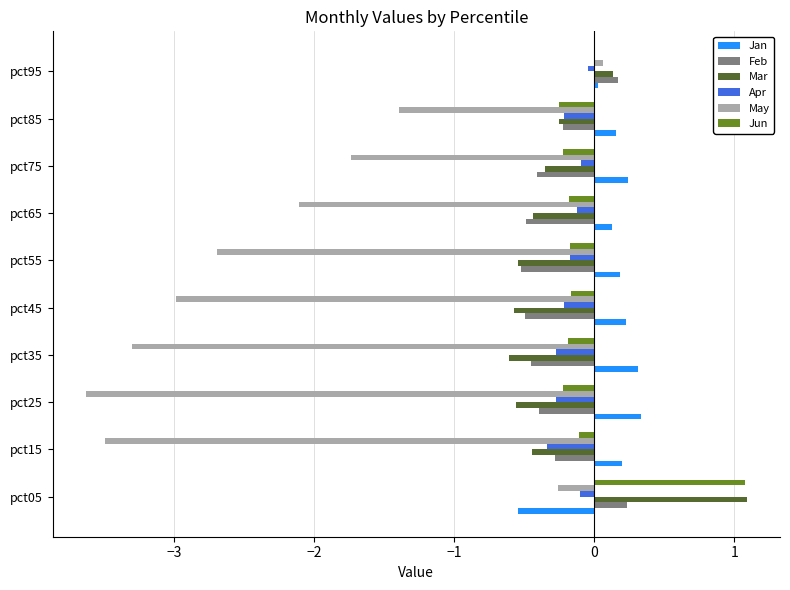

At which category is the sum across all series the highest?

pct05